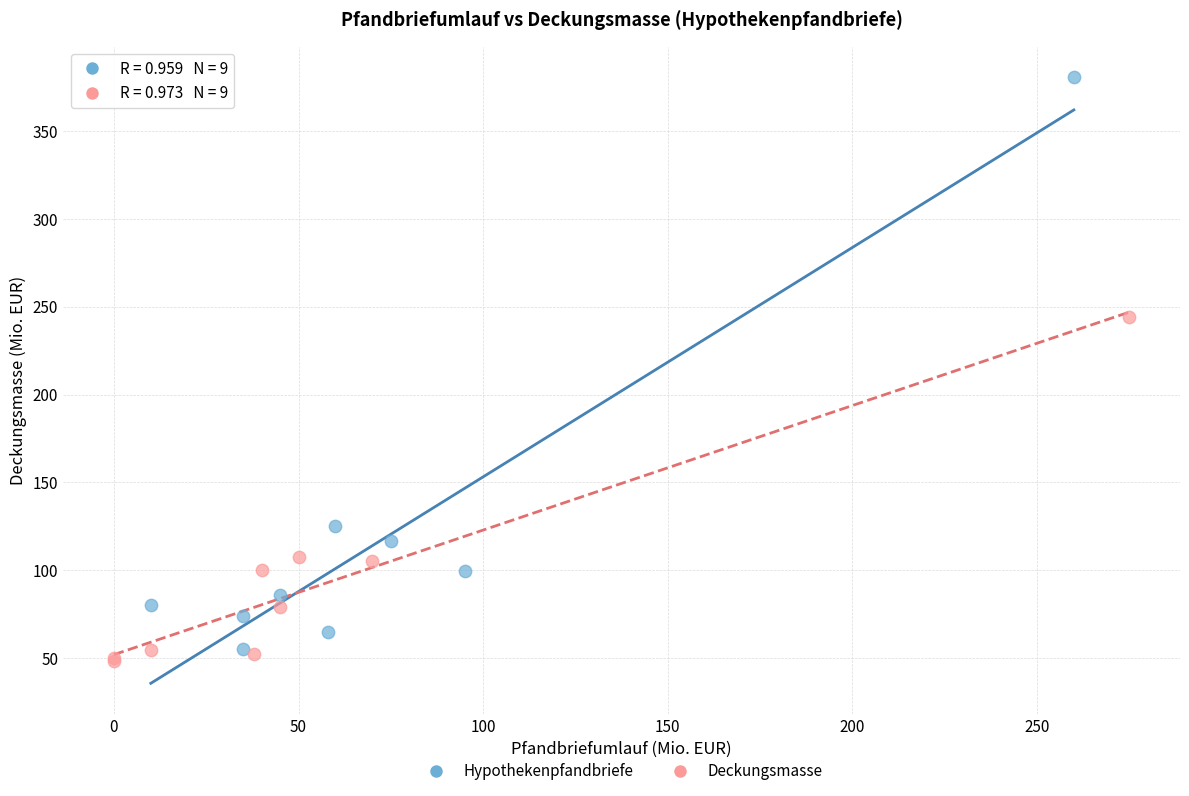

What are all the series names shown in the legend?

Hypothekenpfandbriefe, Deckungsmasse